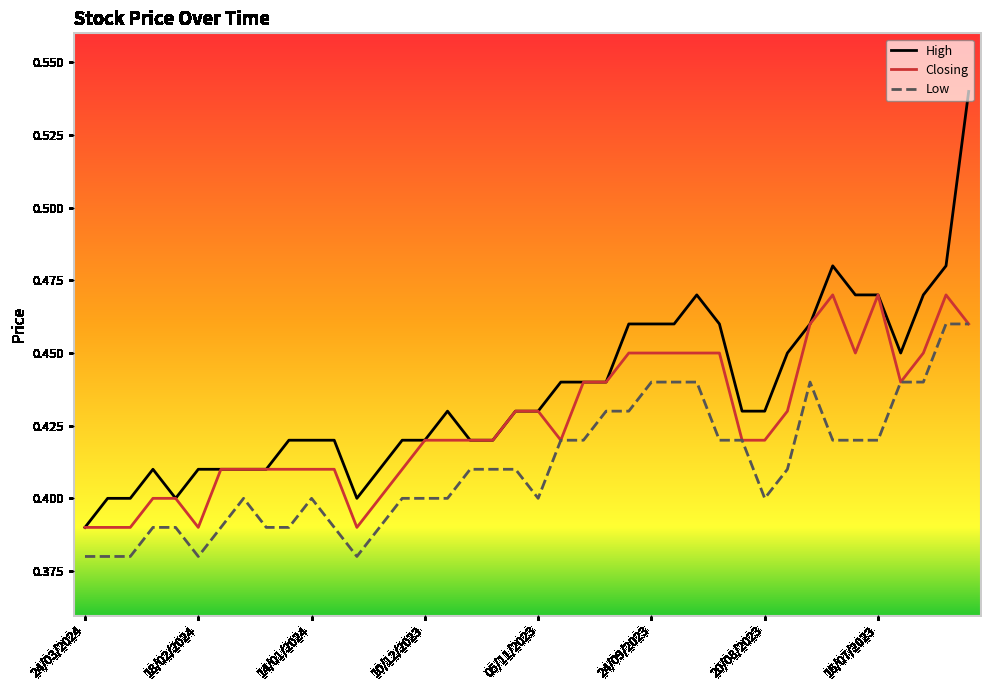

True or false: Low and High cross at least once.

False